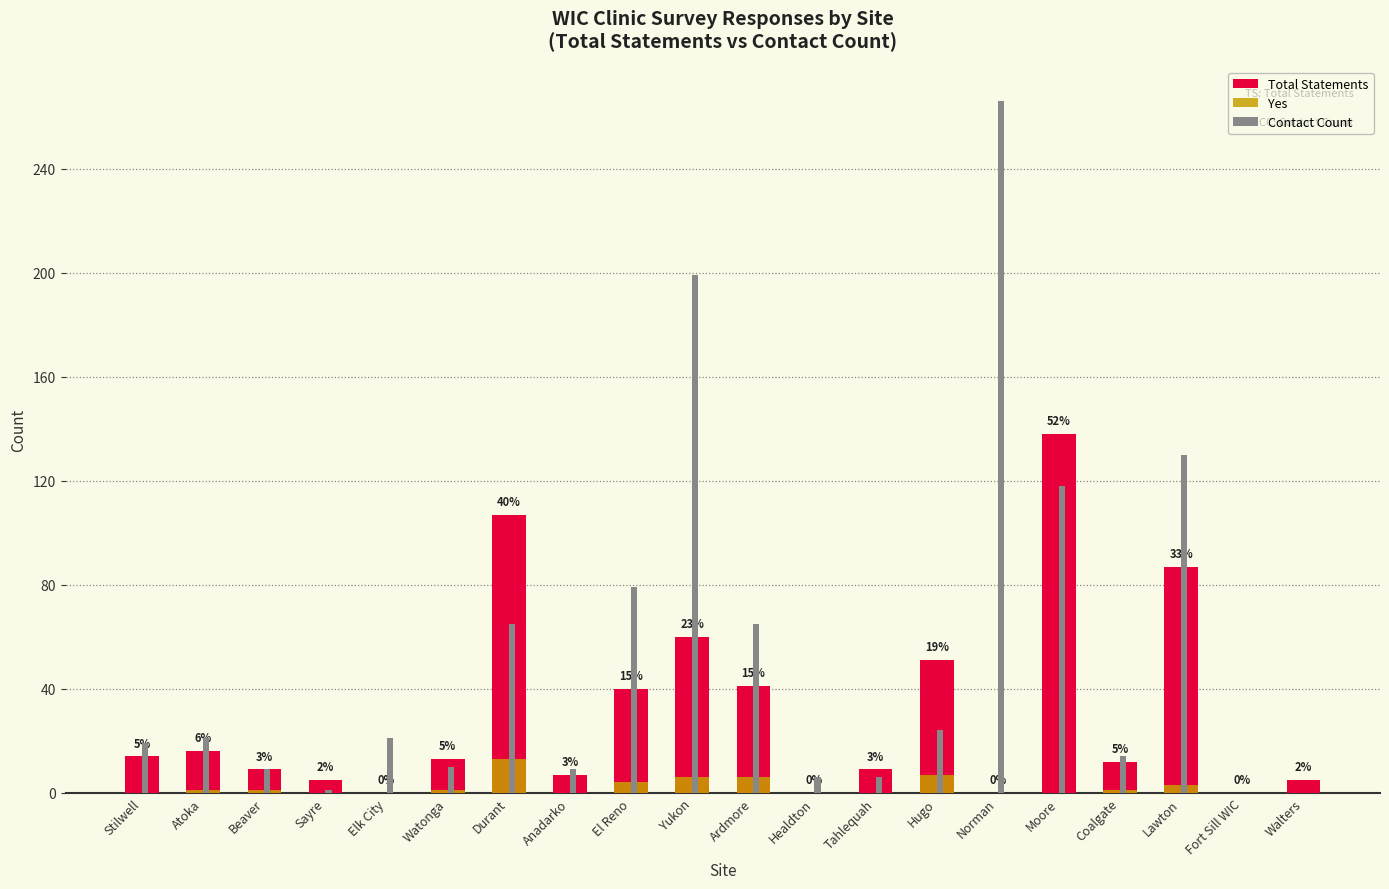

The value of Total Statements at Lawton is 36. True or false?

False